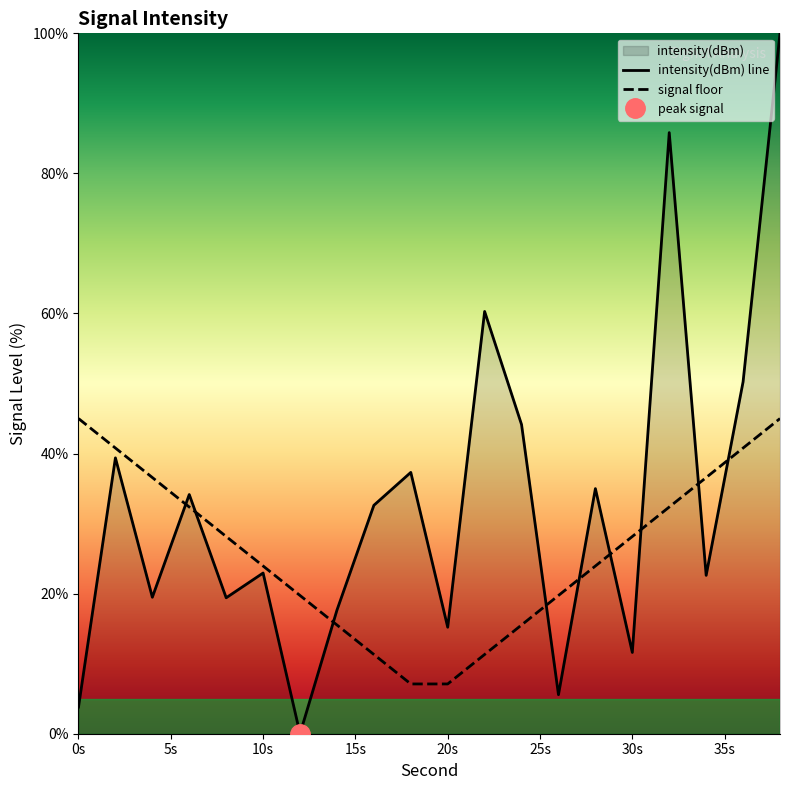

True or false: the data shows 50.2 at 36.

True